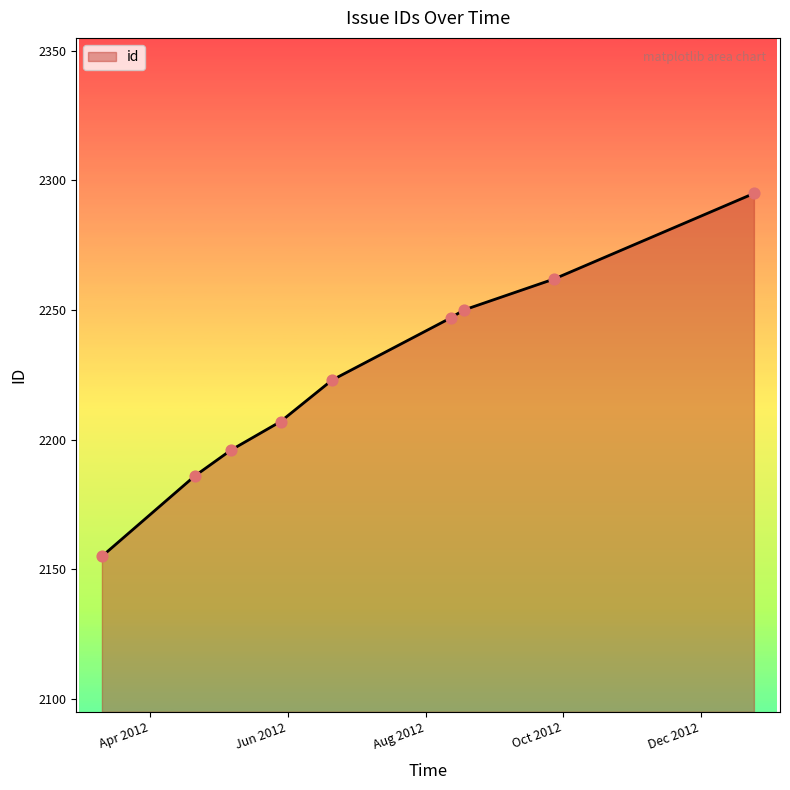

What is the smallest value displayed?

2155